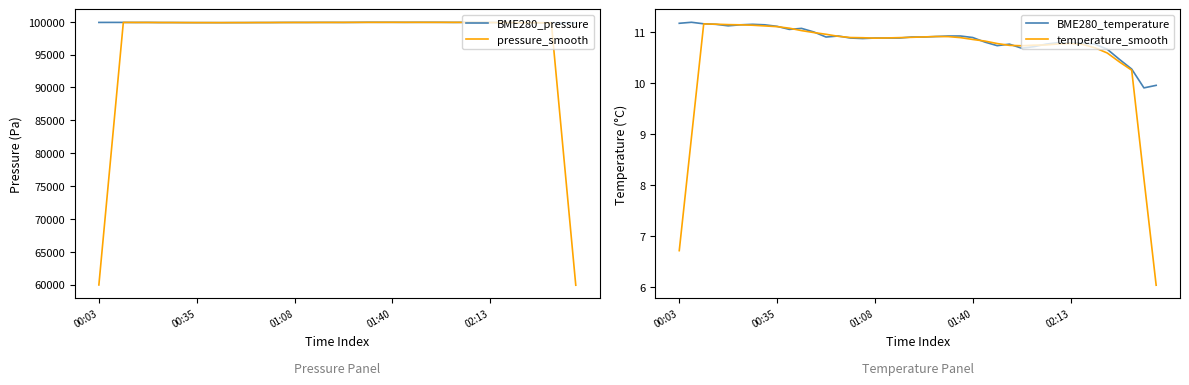

What is the lowest value of the temperature_smooth series?

6.0